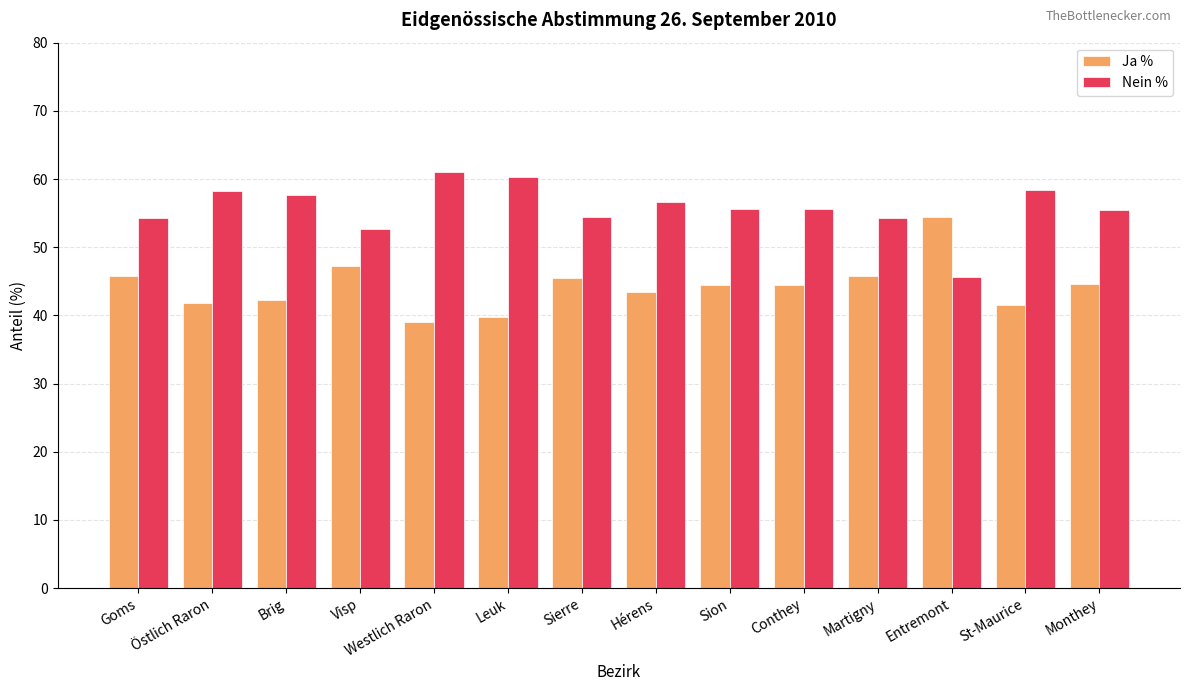

What is the maximum value shown in the chart?

61.0